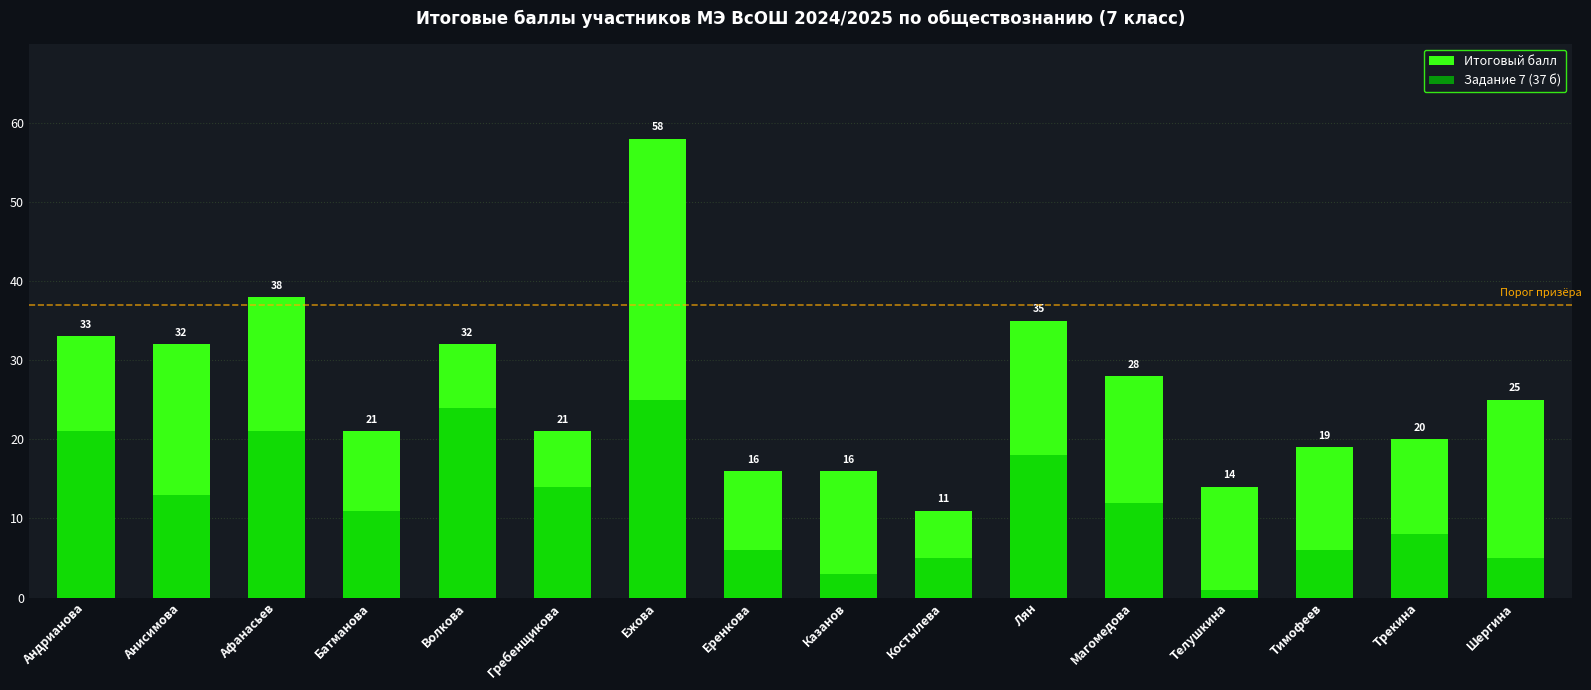

What is the label of the 16th bar from the left?

Шергина